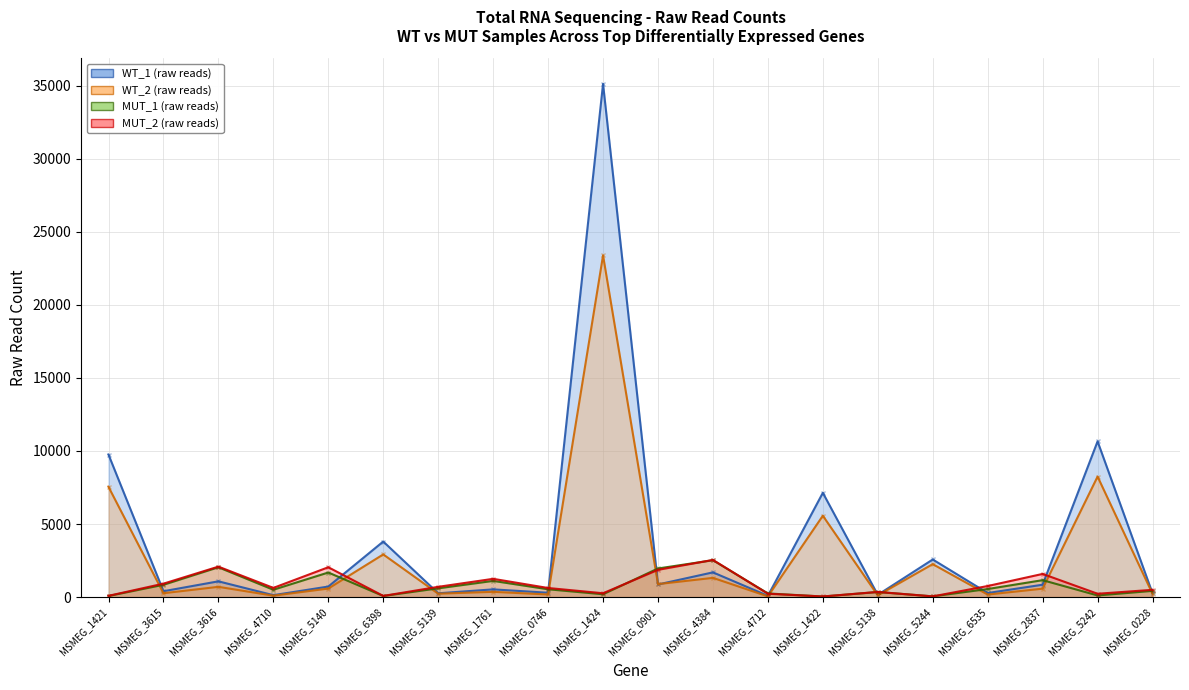

Count the number of data series in this chart.

4